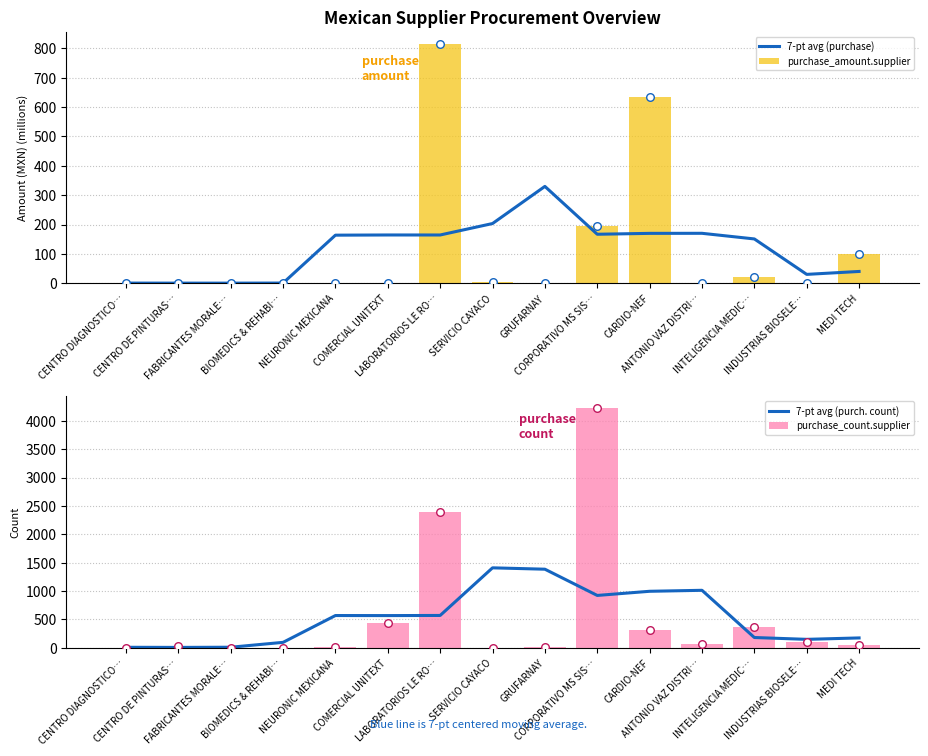

At how many categories does at least one series exceed 3642?

1